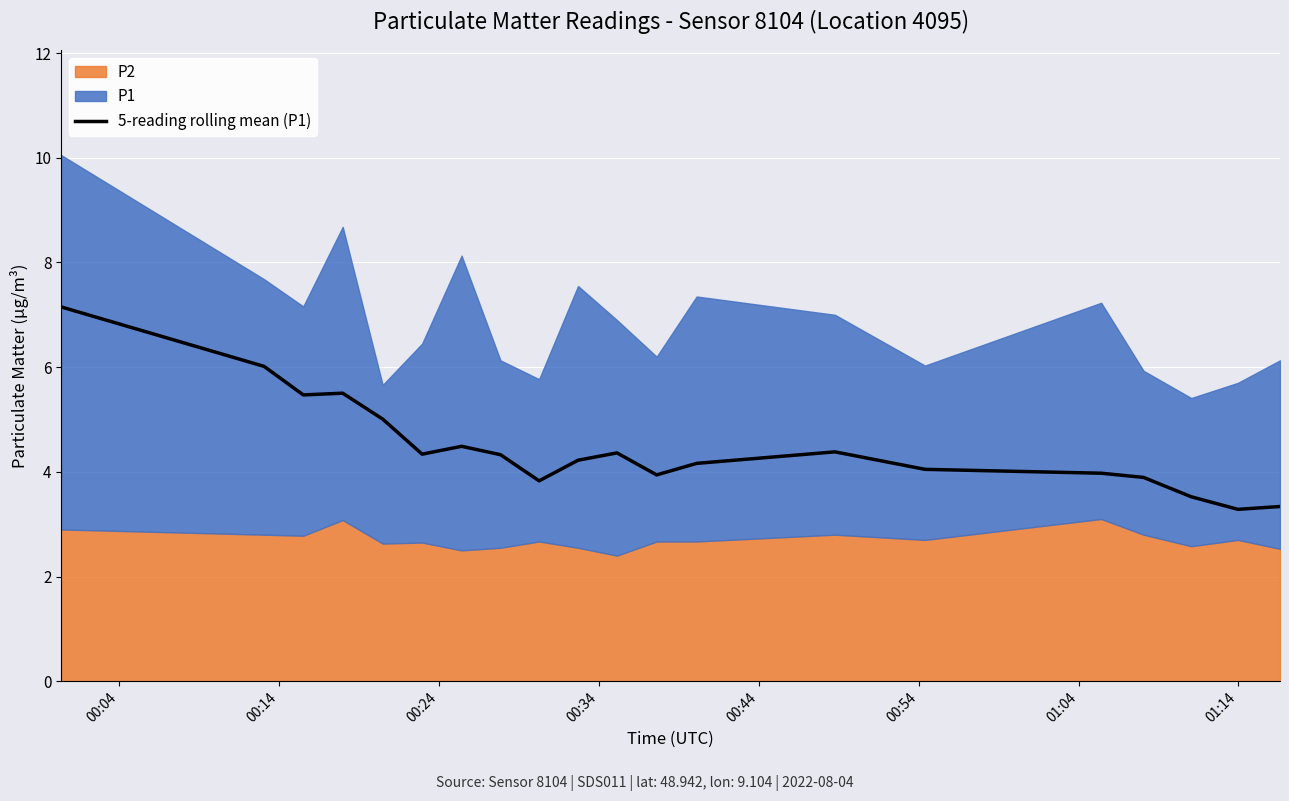

Does the chart display data point markers on the line(s)?

No